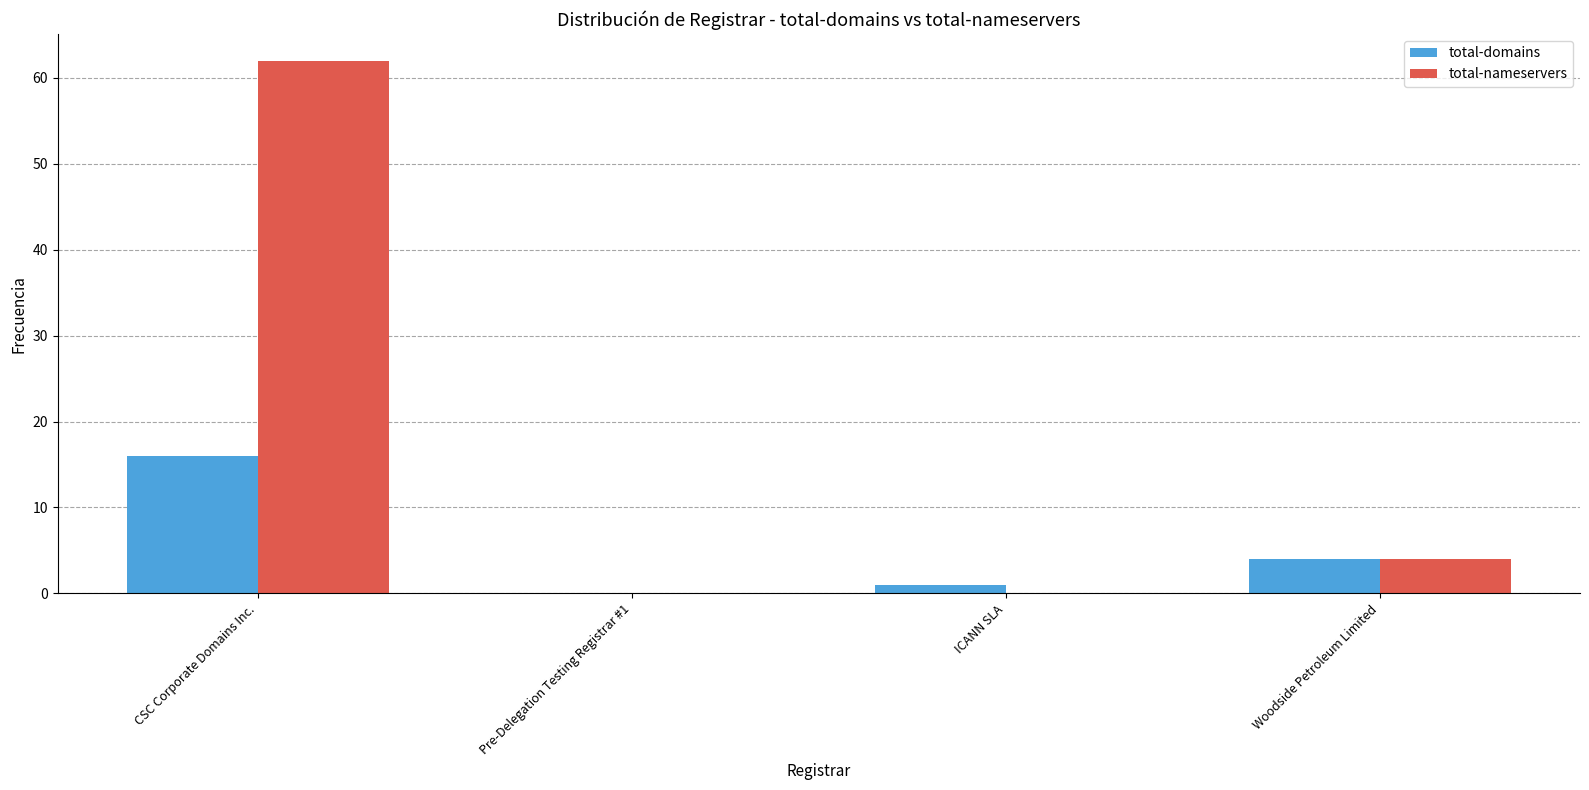

How many positive values does the total-domains series have?

3